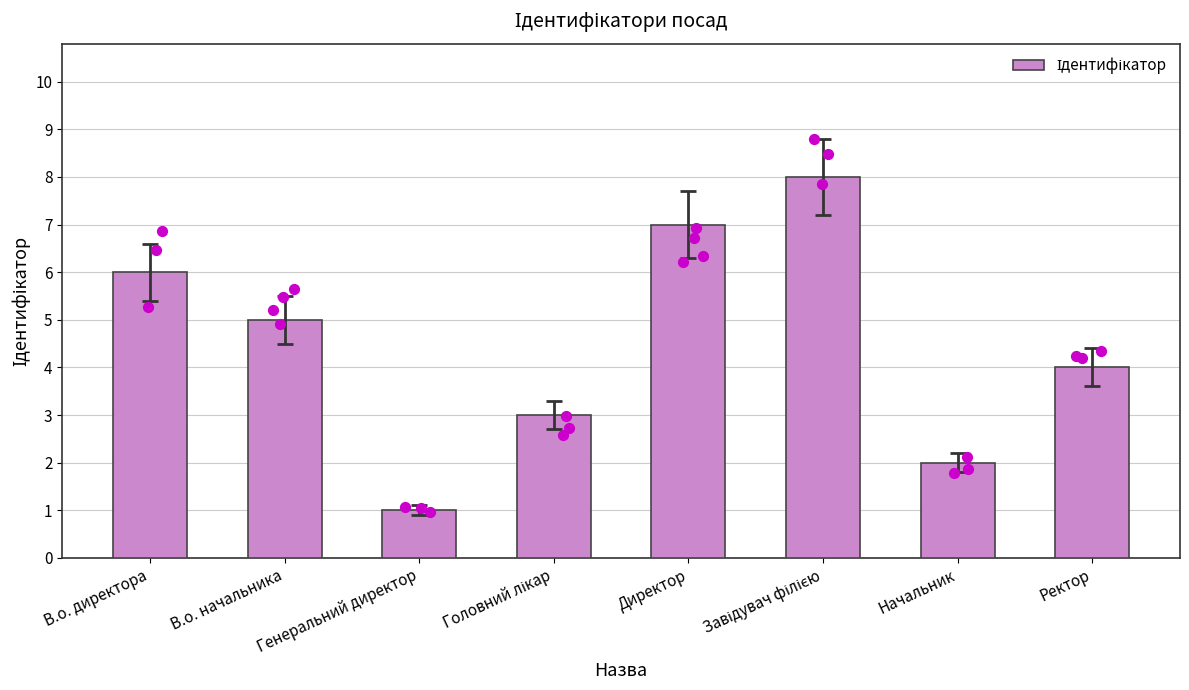

What is the change in value from Генеральний директор to Завідувач філією?

+7